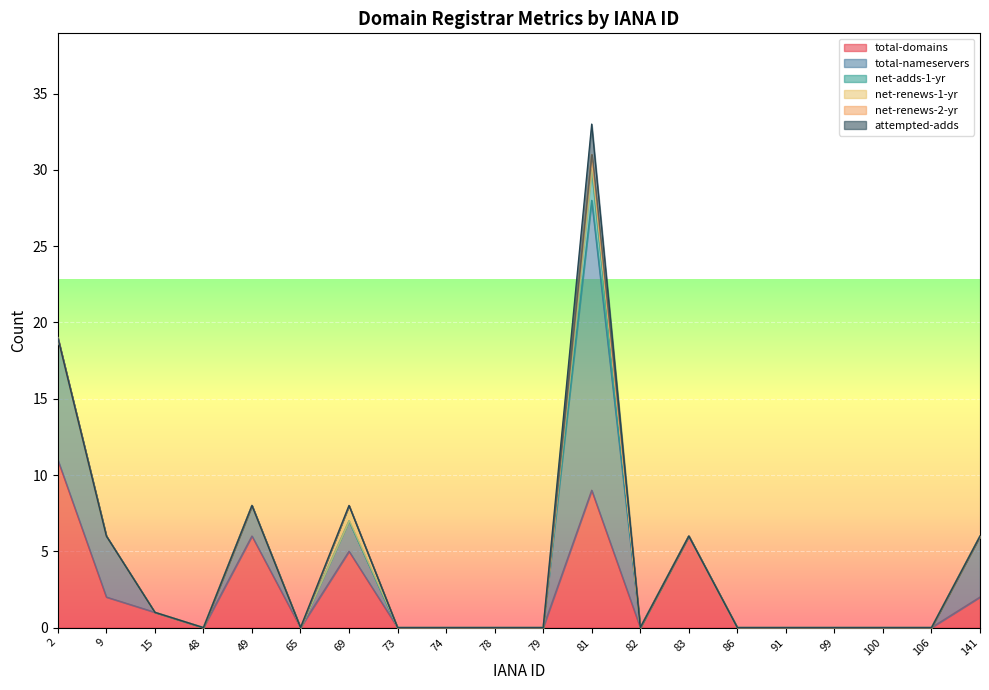

At which category does the chart reach its peak across all series?

81